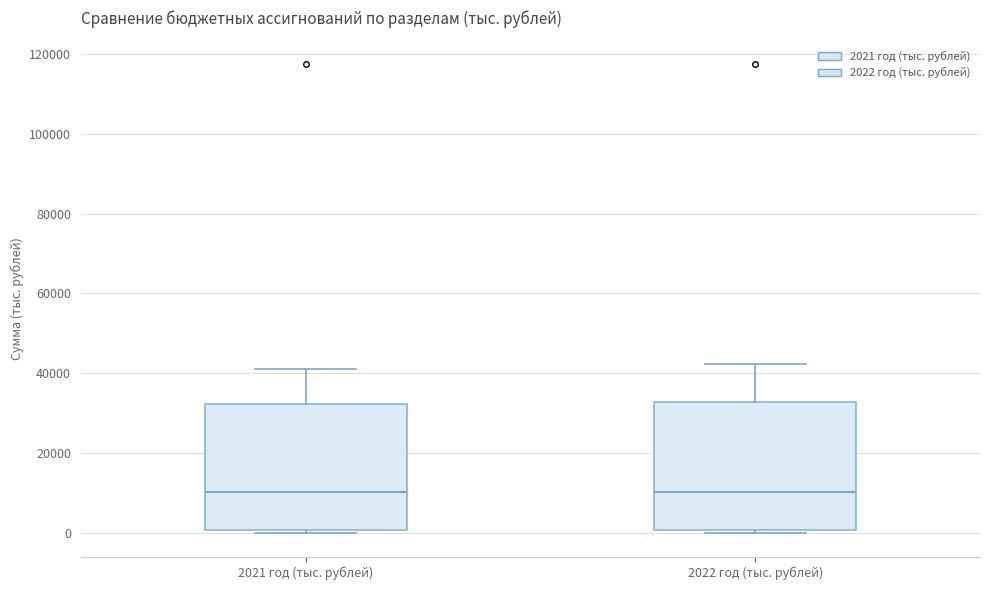

Where does the upper whisker of the box for 2021 год (тыс. рублей) end on the y-axis? The values are not printed on the chart, so give them approximately, as read against the axis.

42000